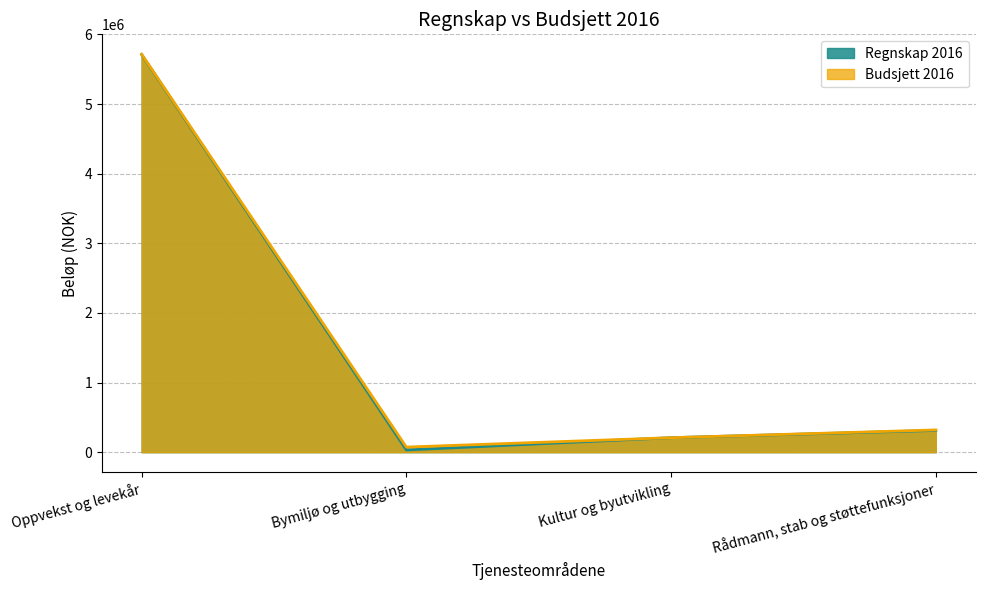

What is the value of the Regnskap 2016 point at the 1st from the left?

5712253